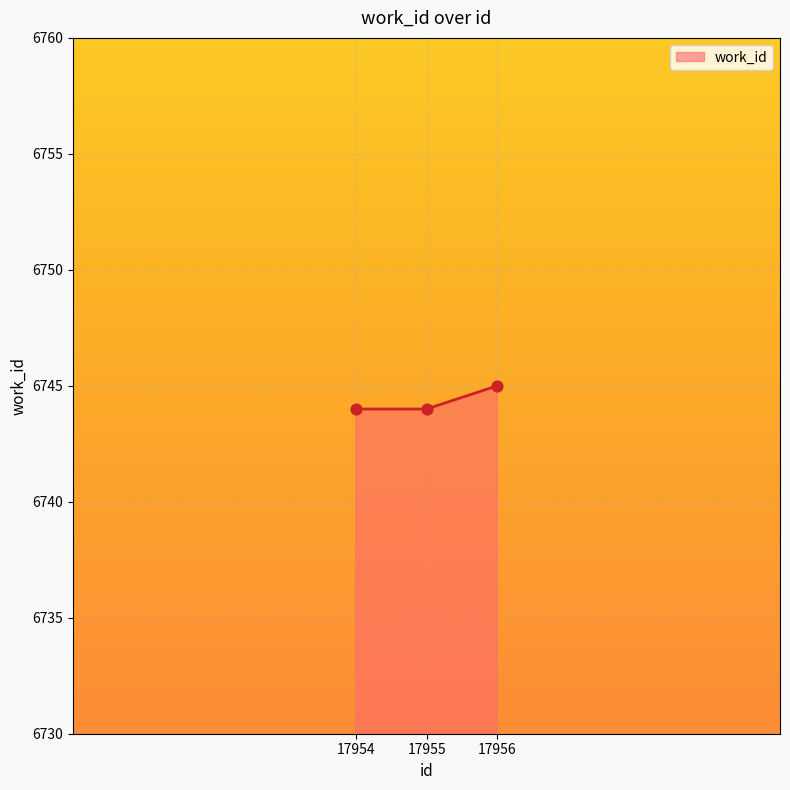

Approximately how many times larger is the value at 17954 compared to 17956?

1.0